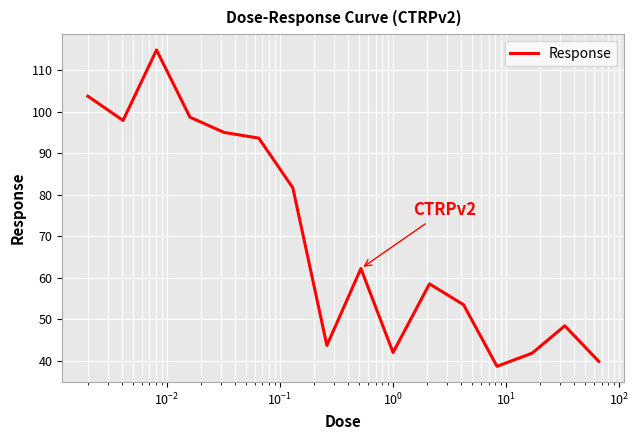

What is the minimum value shown in the chart?

38.7